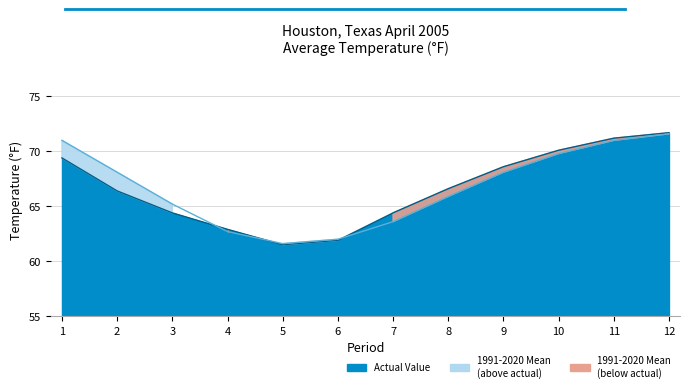

What is the spread (max minus min) of values at 7?

0.8